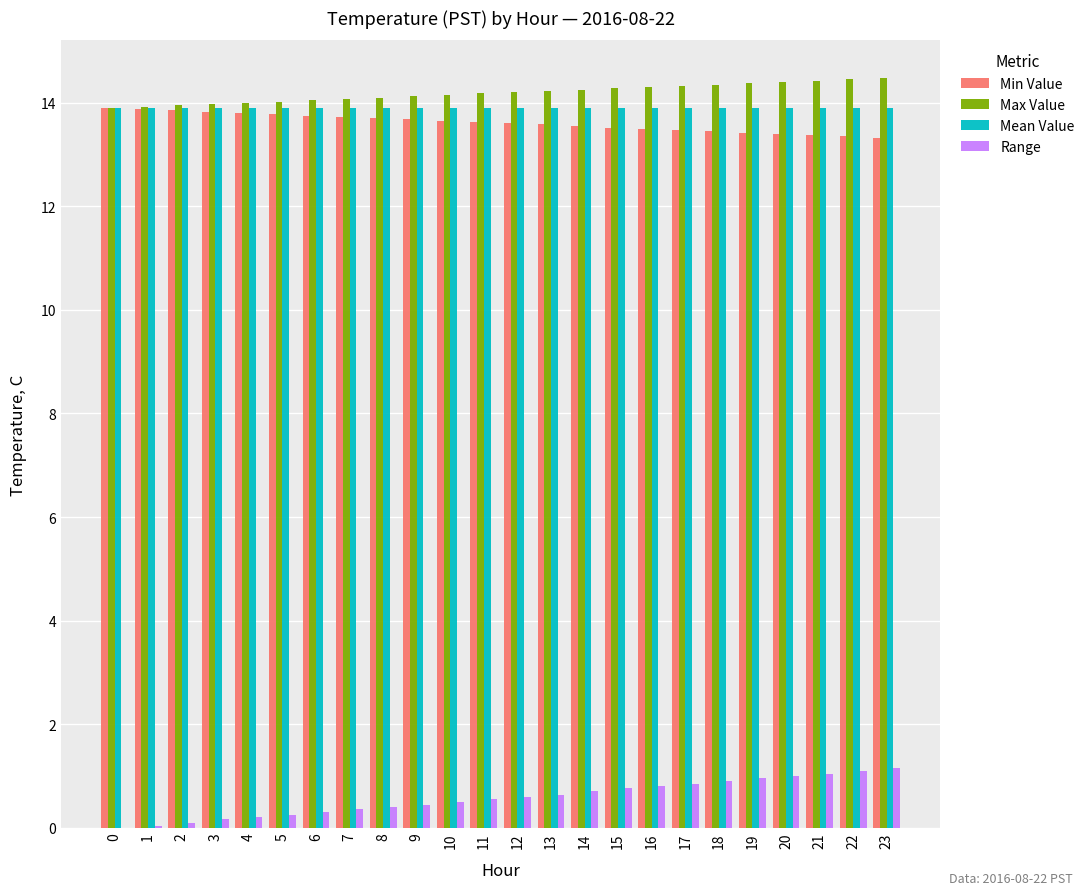

Is the value of Max Value at 4 greater than the value of Range at 6?

Yes